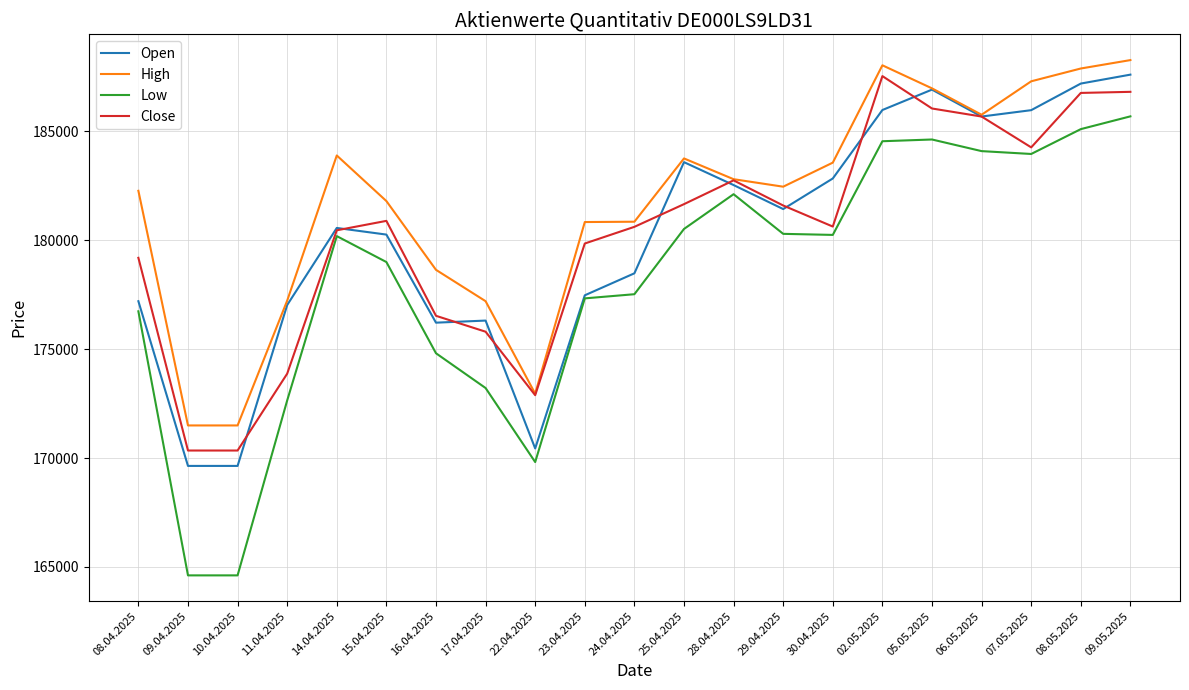

The value of Open at 17.04.2025 is 176314. True or false?

True